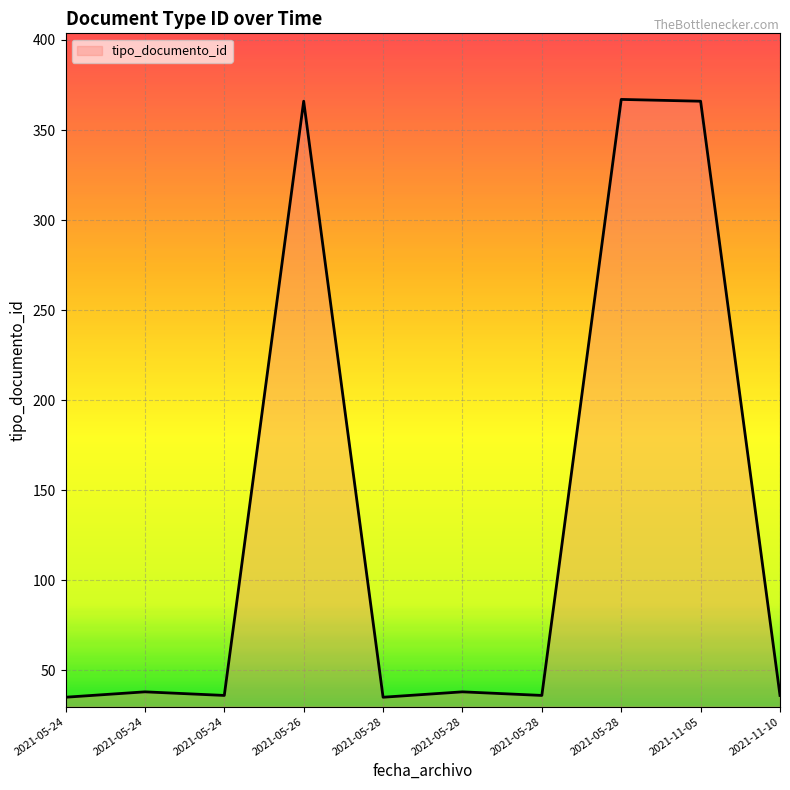

Is this an area chart (filled region under the line)?

Yes